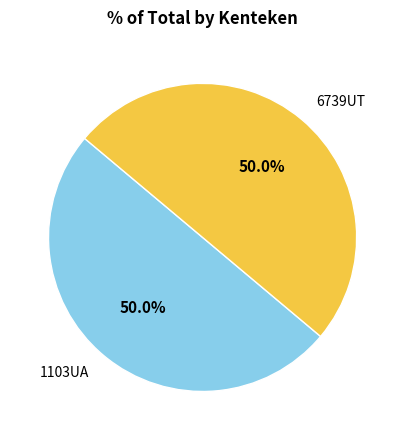

The 1103UA slice represents 61% of the pie. True or false?

False